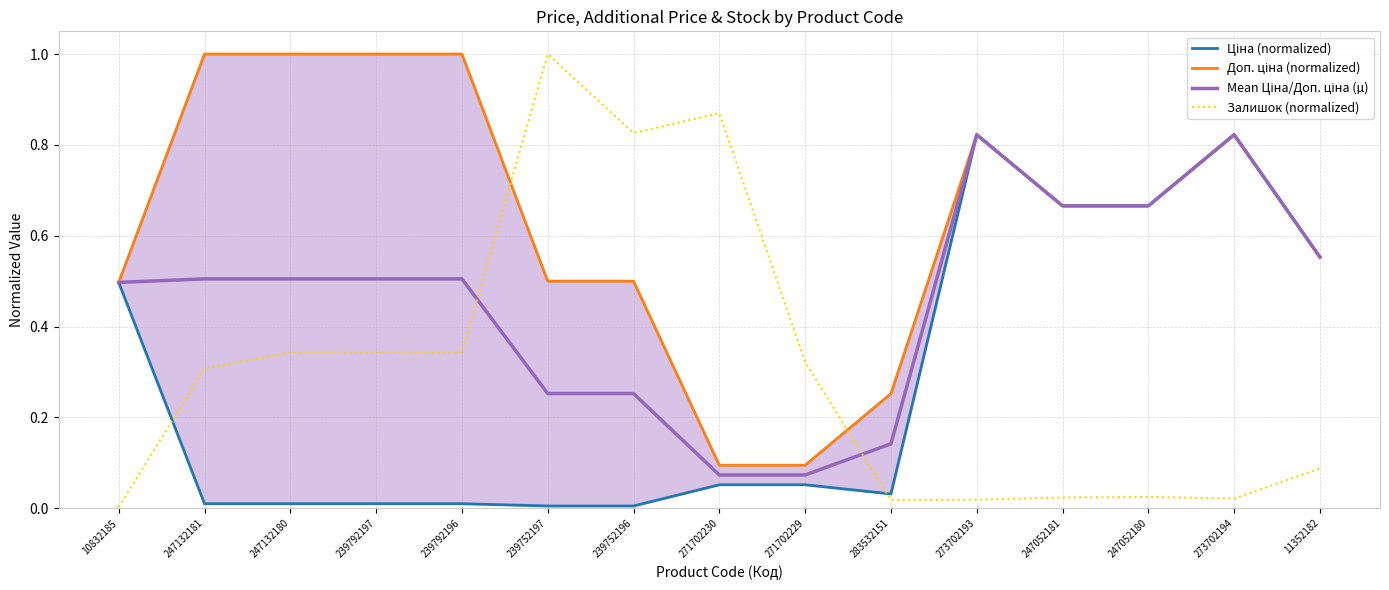

What is the difference between the maximum and minimum values in the Залишок (normalized) series?

1.0